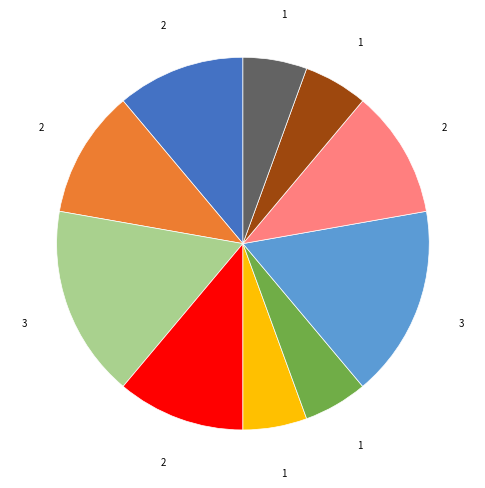

Is there any slice that represents more than half of the pie?

No